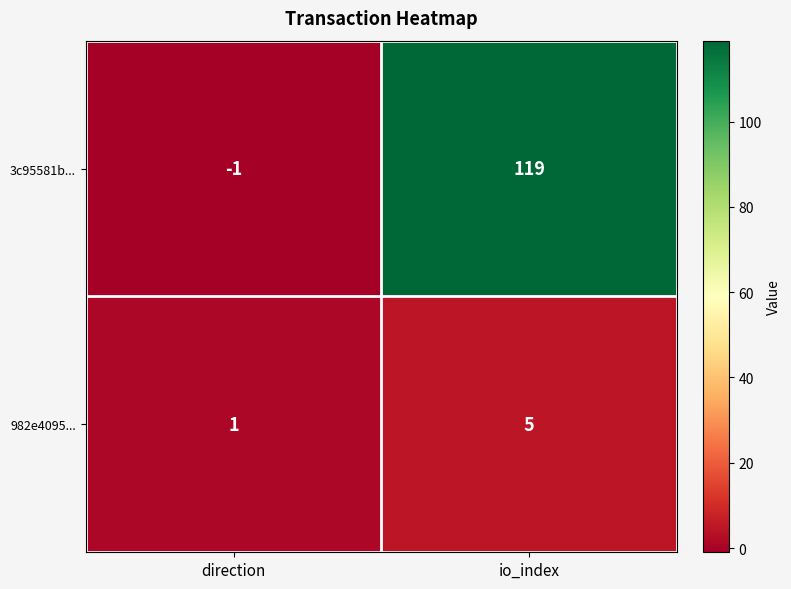

Count the number of data series in this chart.

2